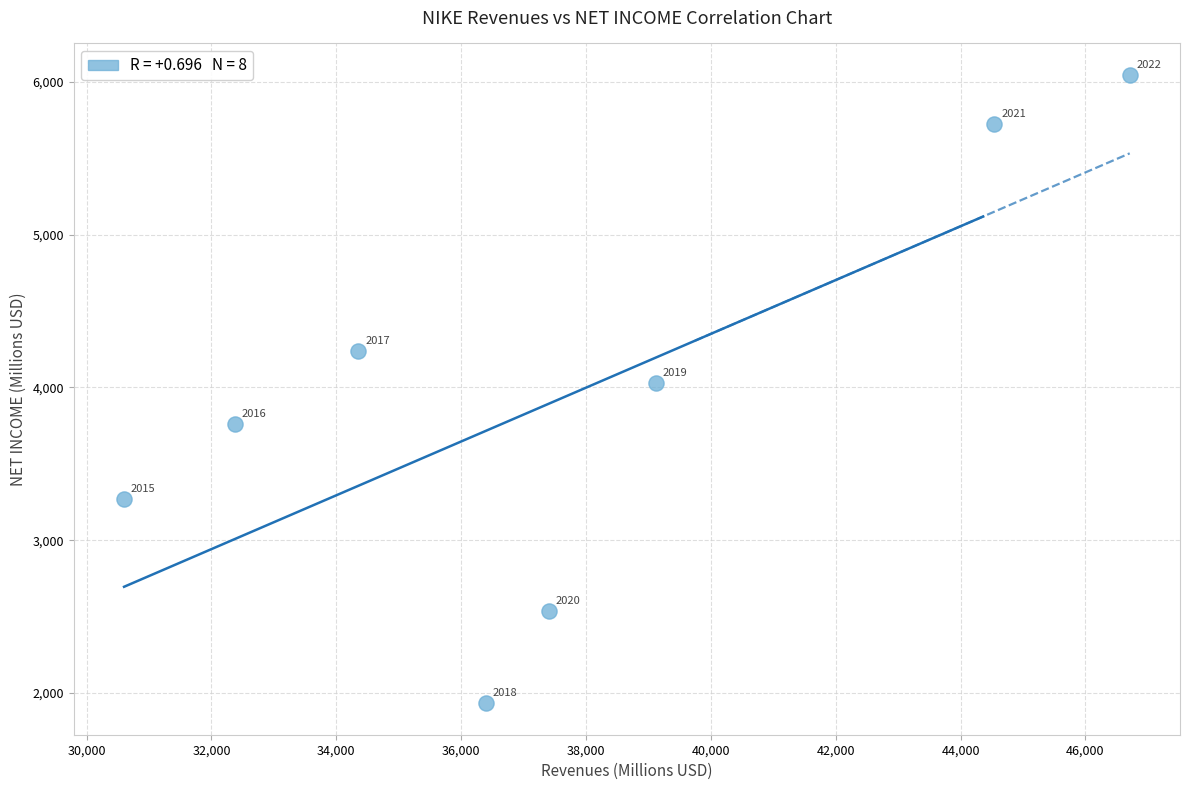

What is the average X value?

37686